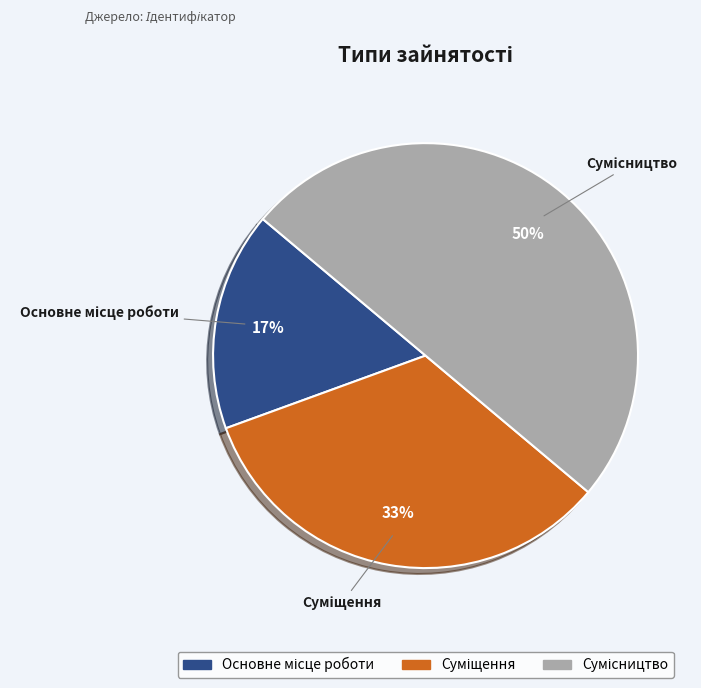

To the nearest percent, what is the average slice percentage?

33%